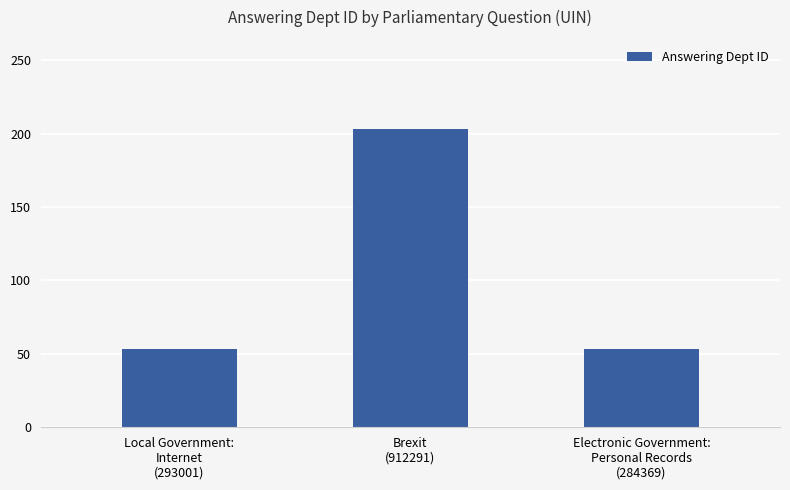

What is the greatest value displayed?

203